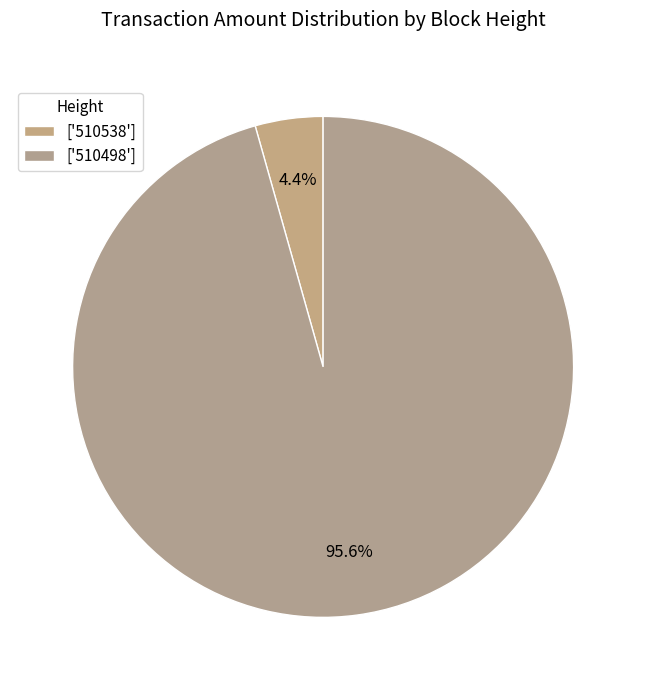

How many segments does this pie chart have?

2